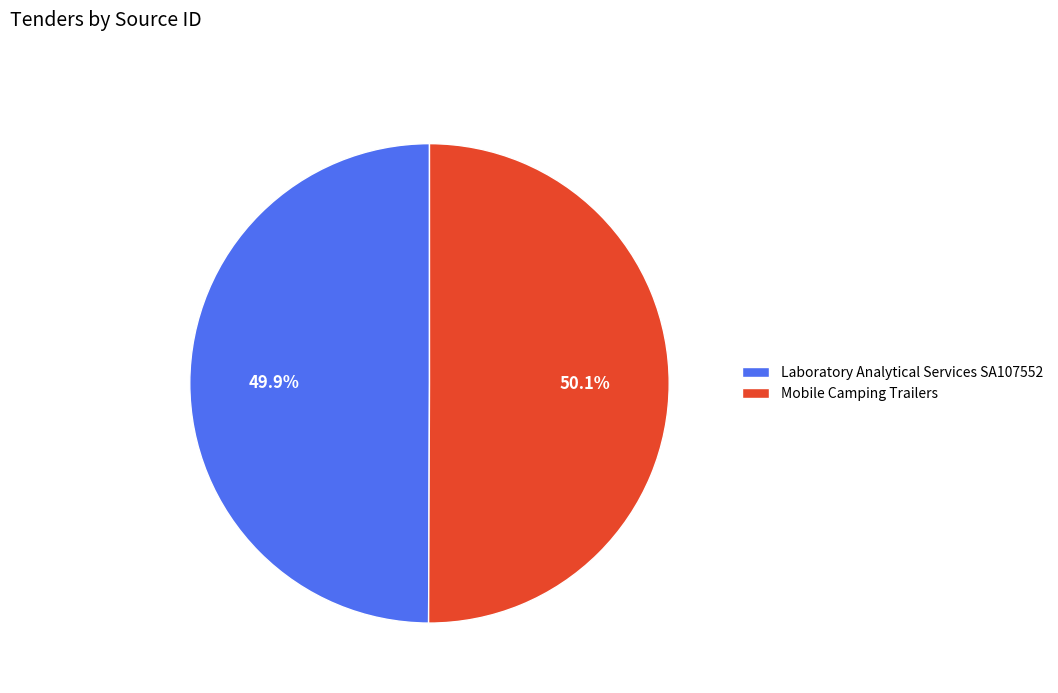

What is the total percentage of Mobile Camping Trailers and Laboratory Analytical Services SA107552?

100.0%